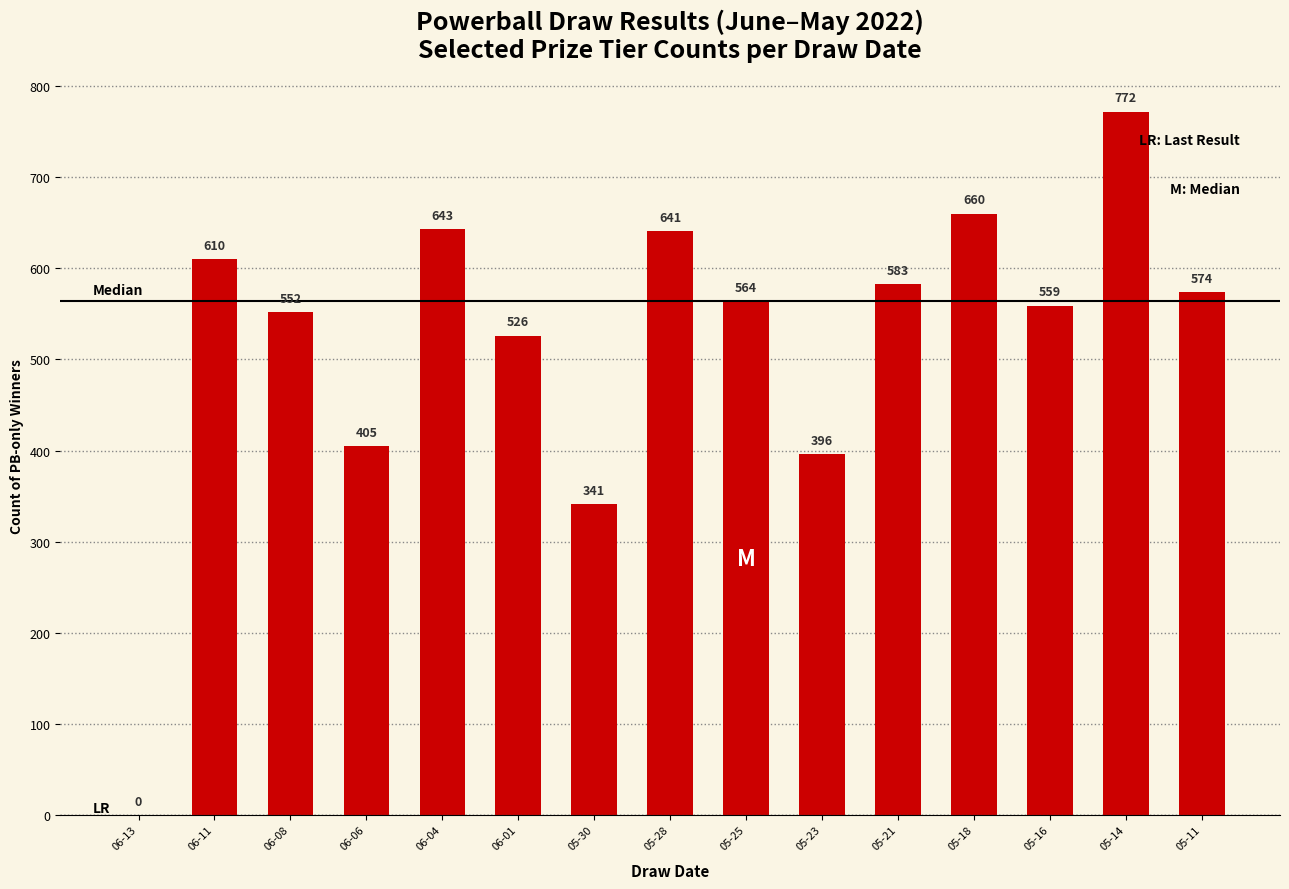

What is the difference between the values at 05-28 and 06-01?

115